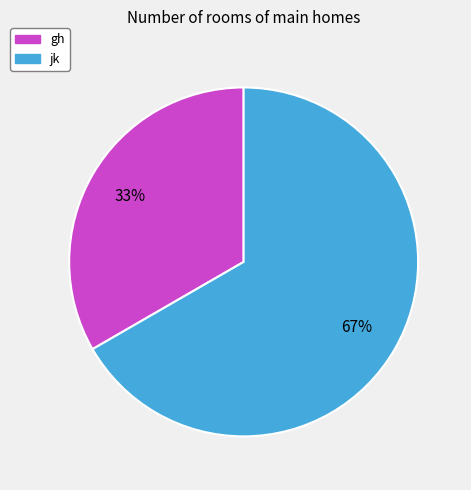

Which slice is the smallest?

gh